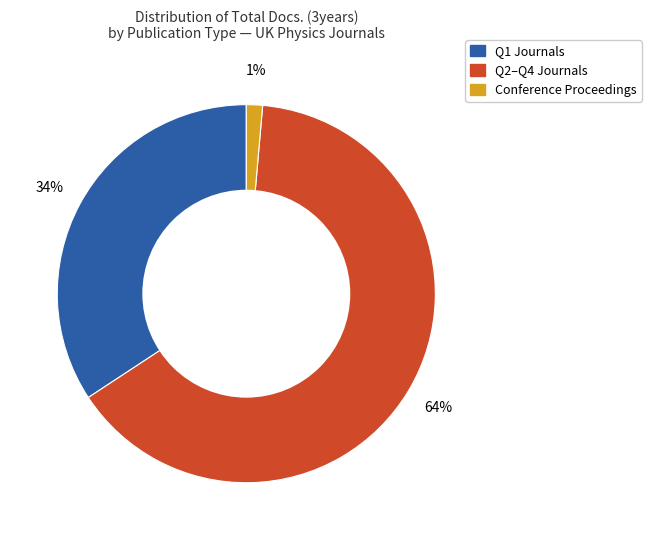

To the nearest percent, what is the average slice percentage?

33%